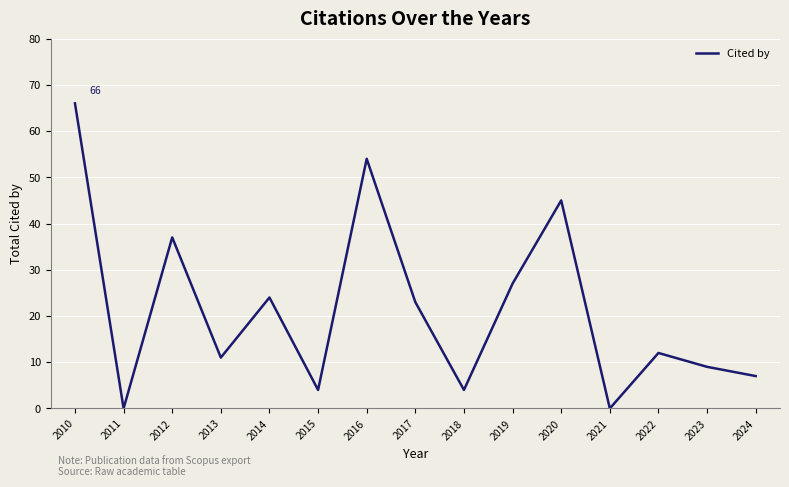

What is the maximum value shown in the chart?

66